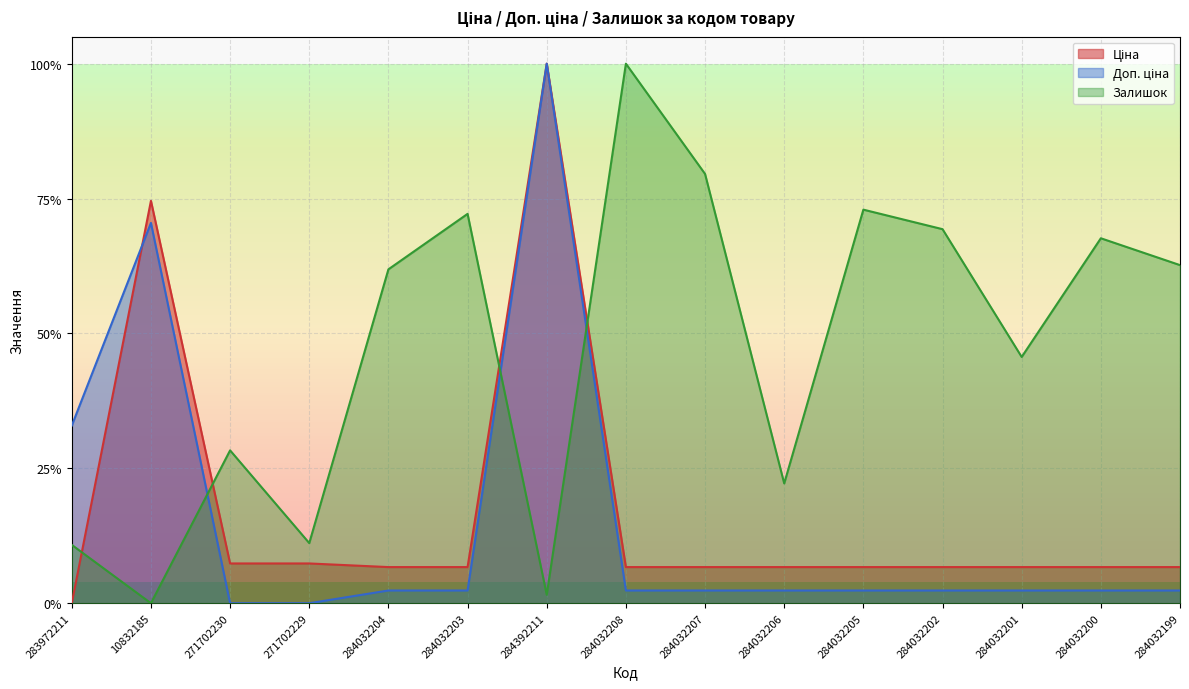

Which series has the widest spread of values?

Ціна